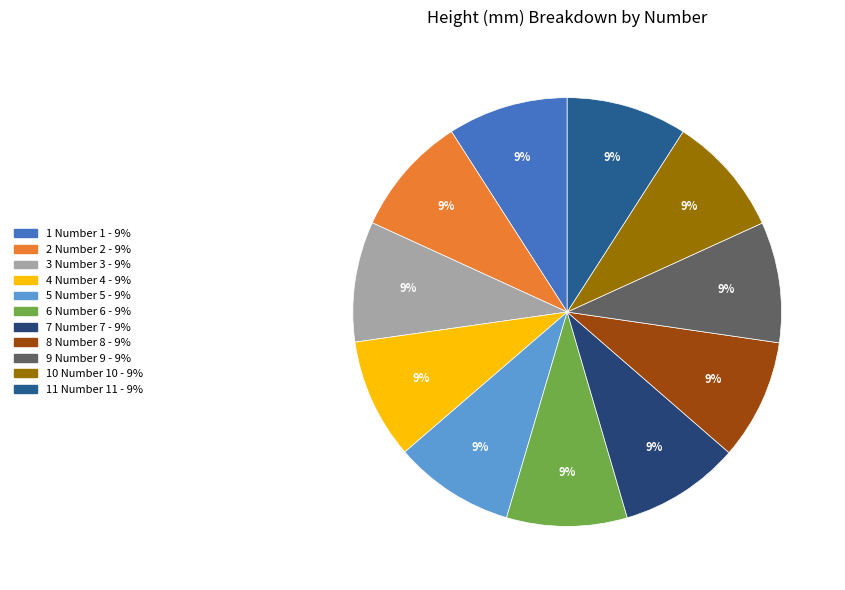

How many slices are in this pie chart?

11